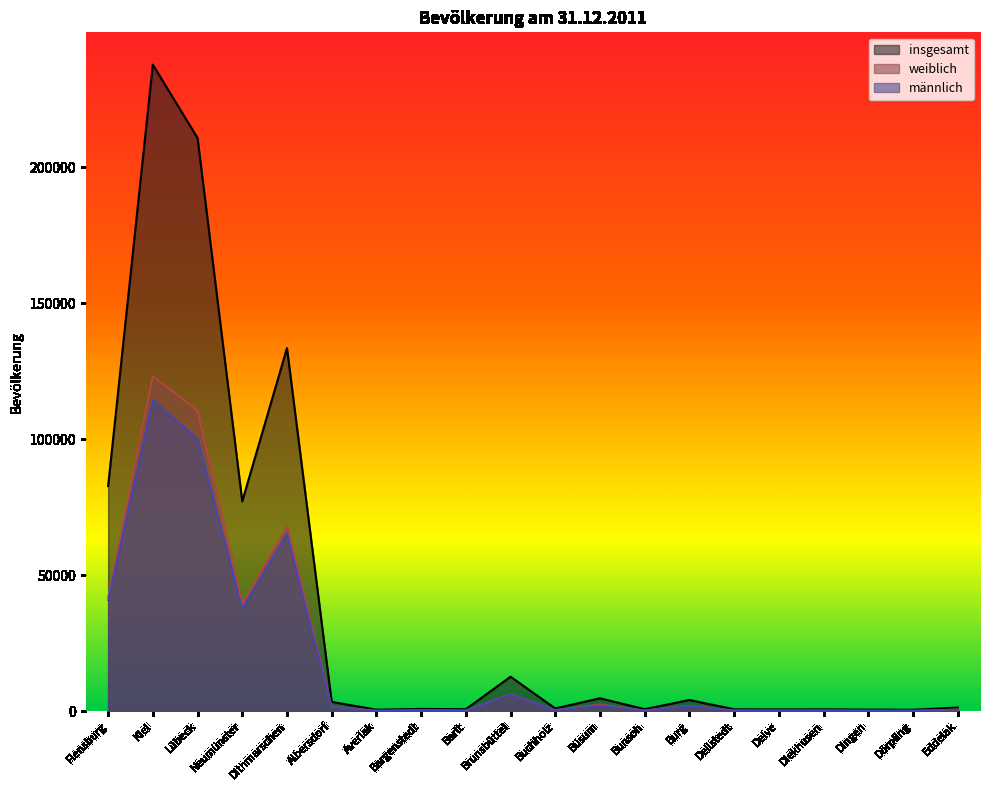

Does the chart display data point markers on the line(s)?

No